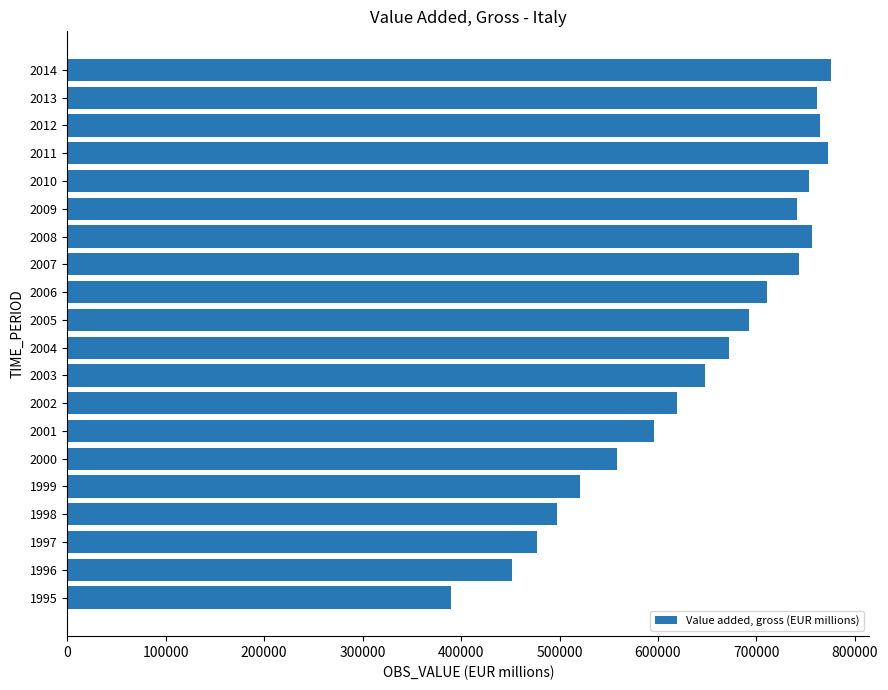

Where is the data nearest to the value 583013?

2001